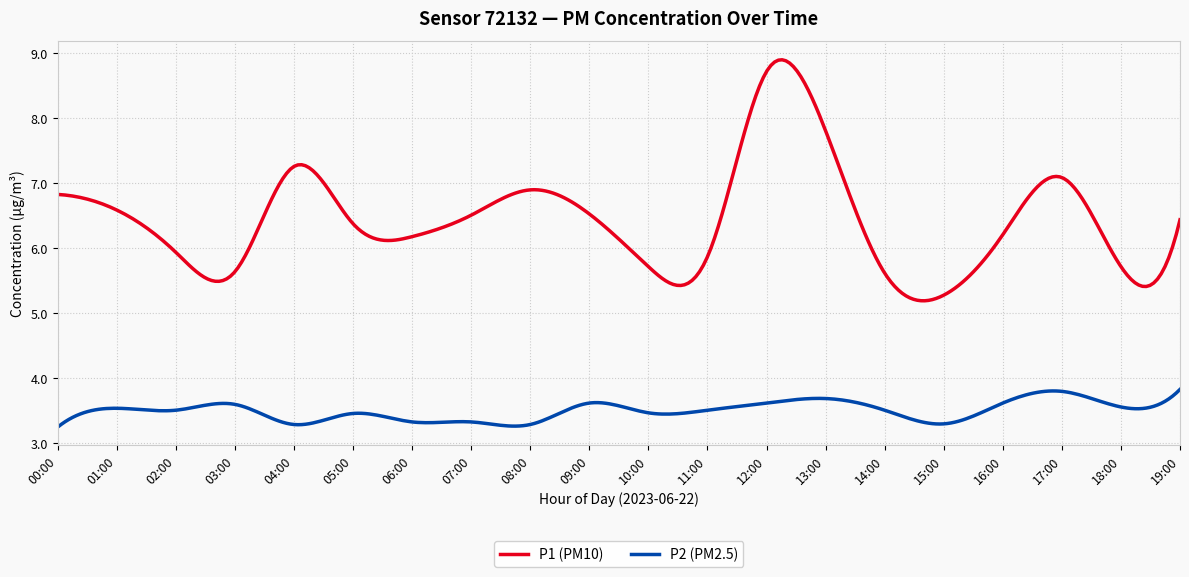

What is the highest value of the P2 (PM2.5) series?

3.8